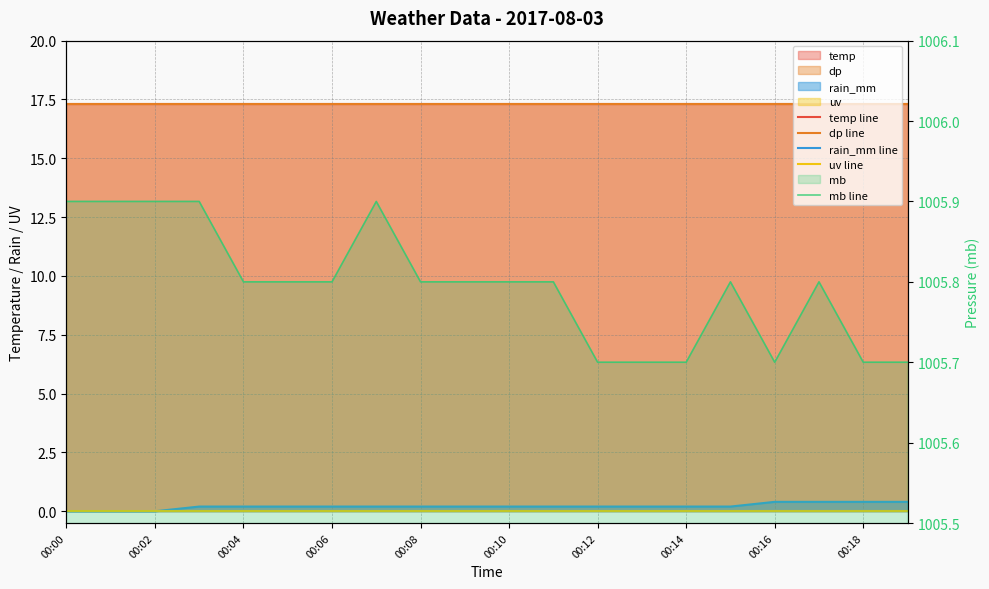

The temp line series shows 17.3 at 00:14. True or false?

True